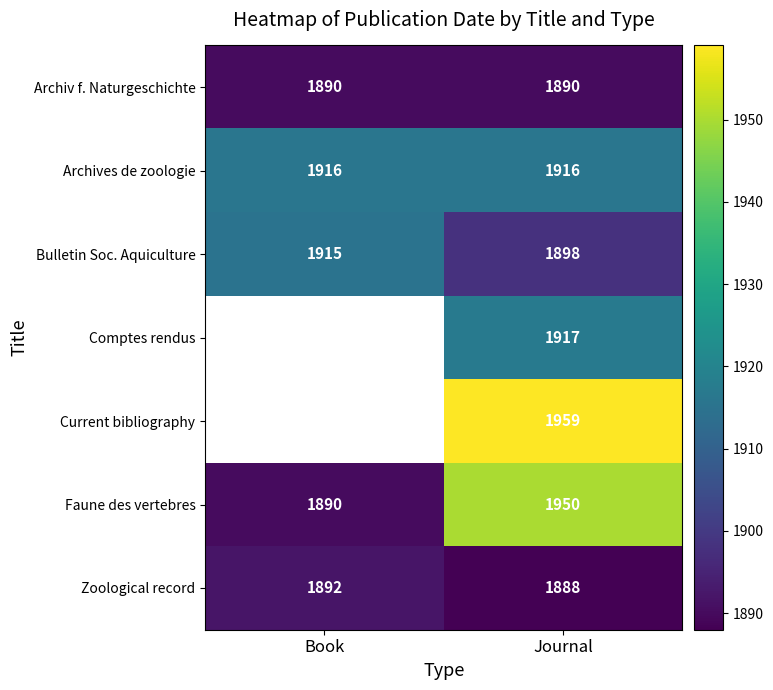

What is the spread (max minus min) of values at Journal?

71